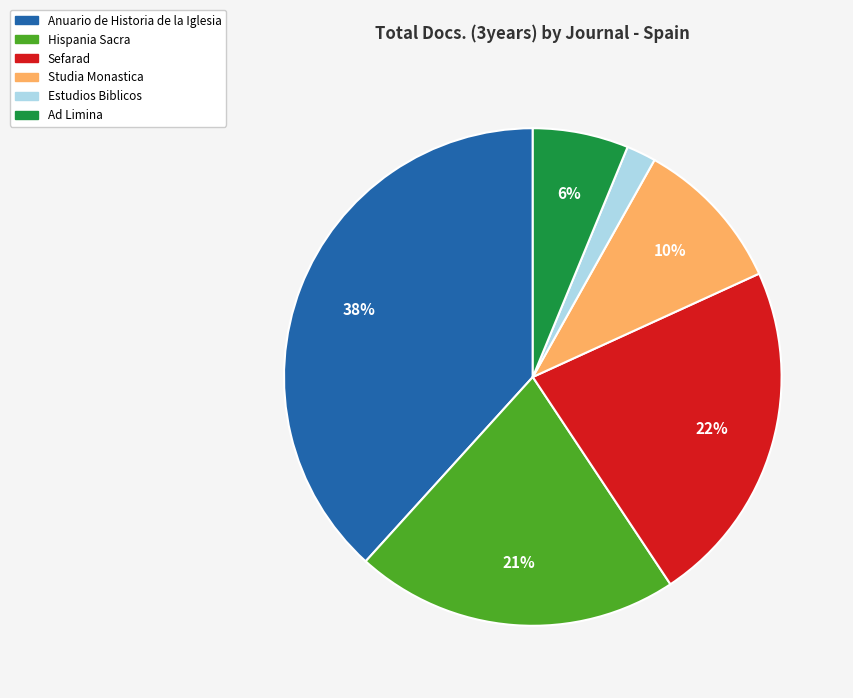

To the nearest percent, what is the difference between the largest and smallest slice percentages?

36%